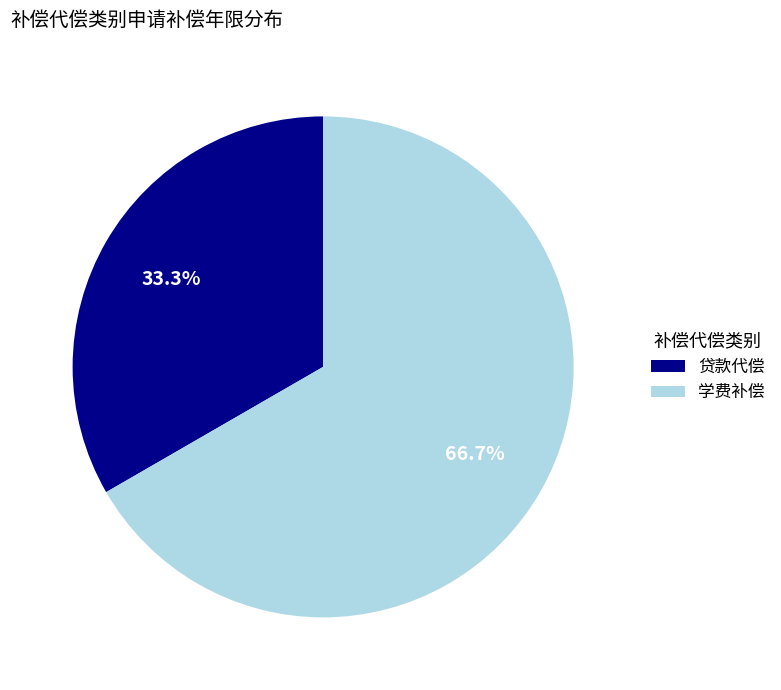

What is the ratio of the value at 学费补偿 to the value at 贷款代偿?

2.0